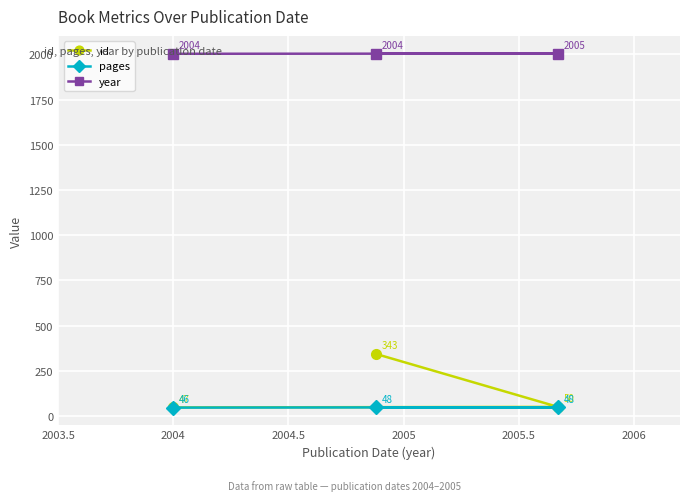

What is the greatest value displayed?

2005